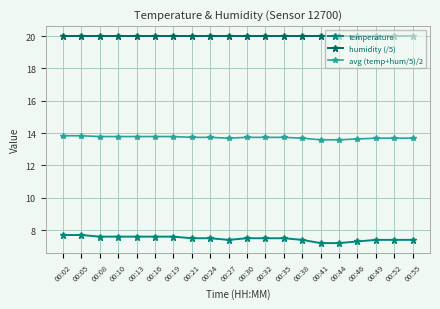

The temperature series shows 12.3 at 00:02. True or false?

False